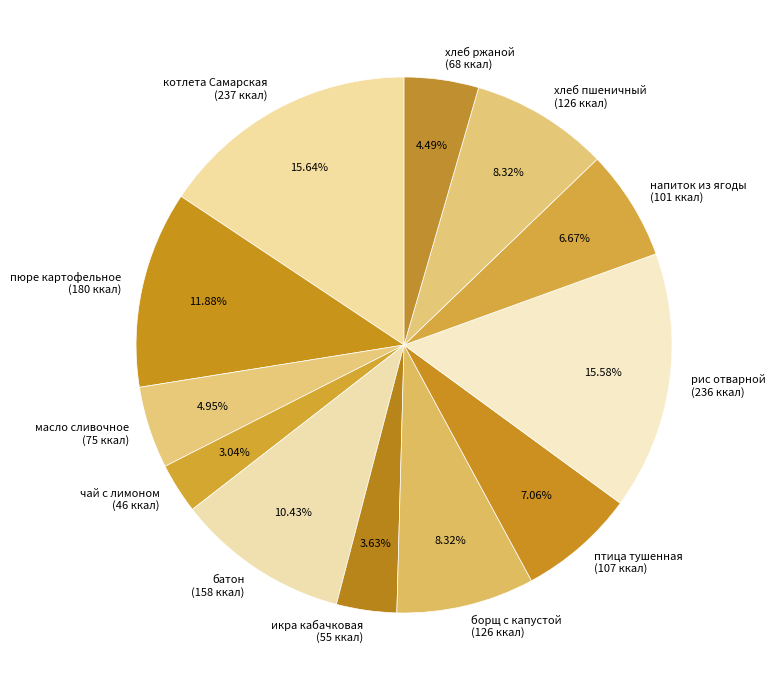

Which category has the smallest portion of the pie?

чай с лимоном